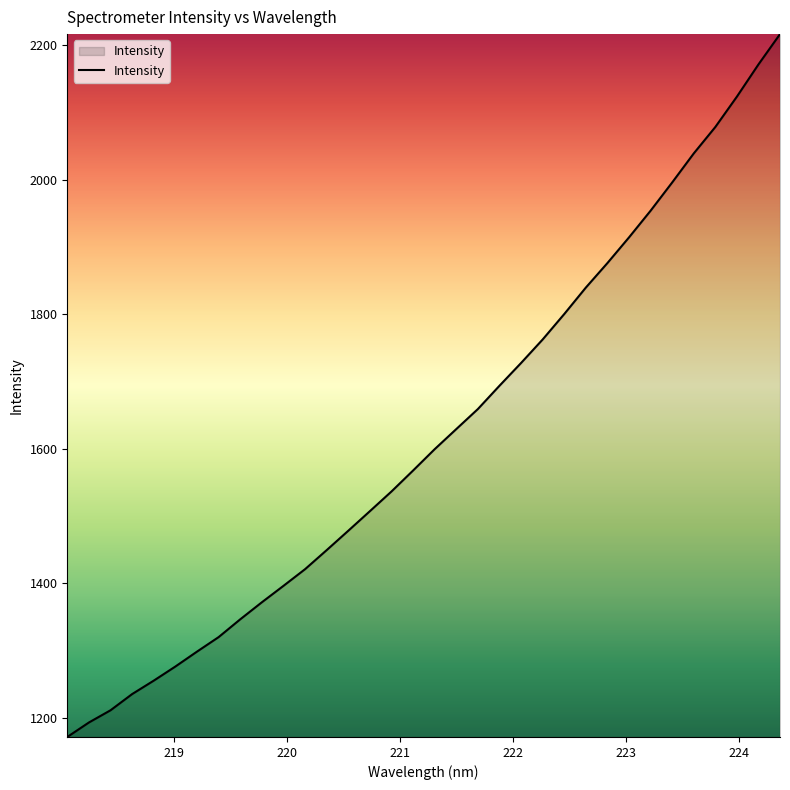

True or false: there are more than 0 points higher than both neighbors.

False